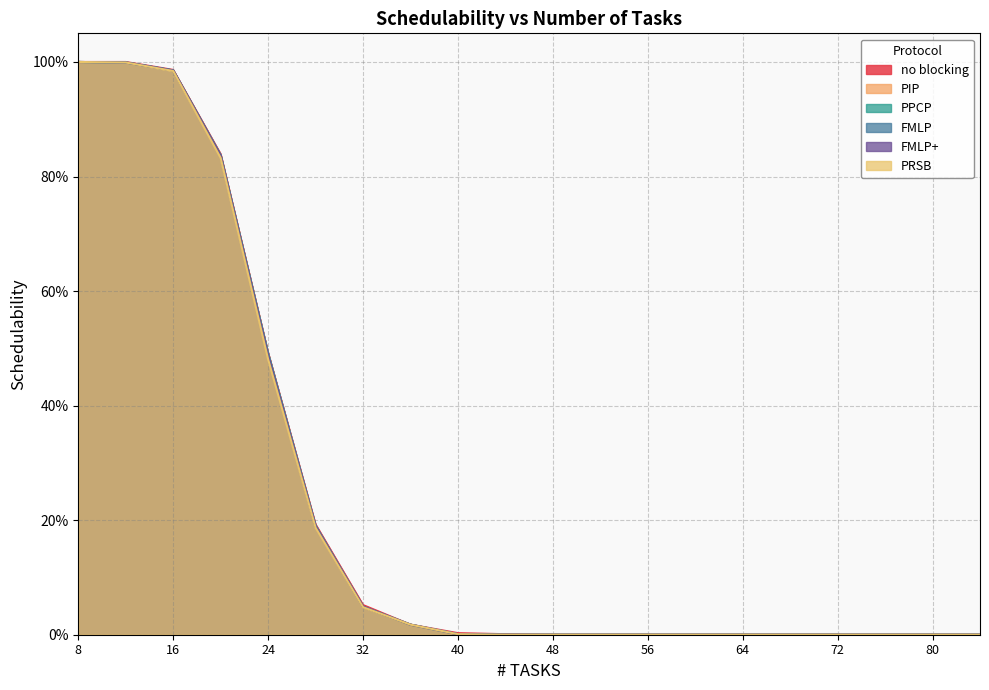

At which category is the sum across all series the highest?

8